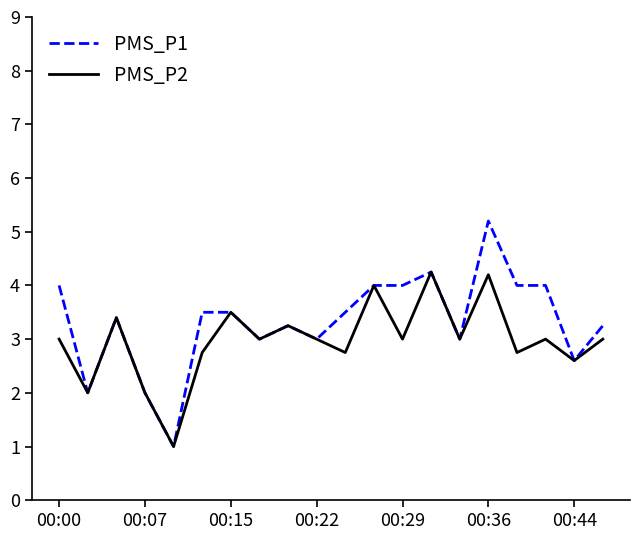

What is the greatest value displayed?

5.2